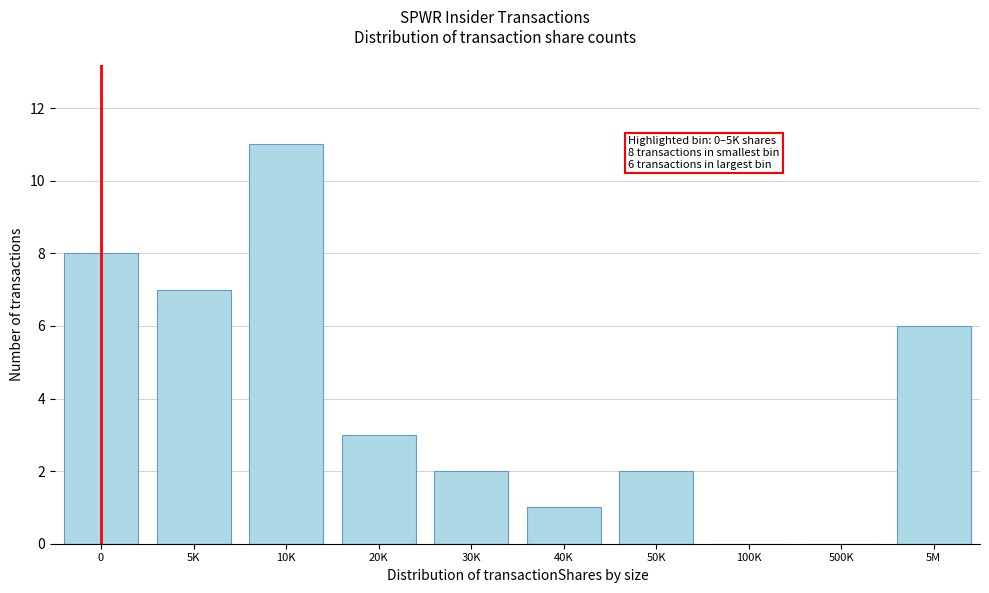

Reading left to right, transcribe all the data shown in this chart.

0=8	5K=7	10K=11	20K=3	30K=2	40K=1	50K=2	100K=0	500K=0	5M=6